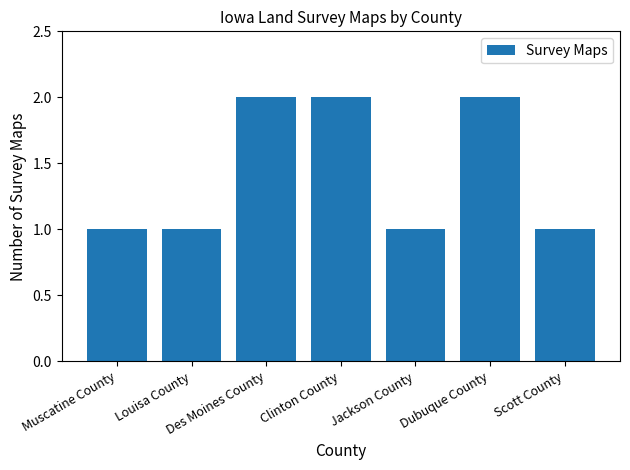

What is the maximum value shown in the chart?

2